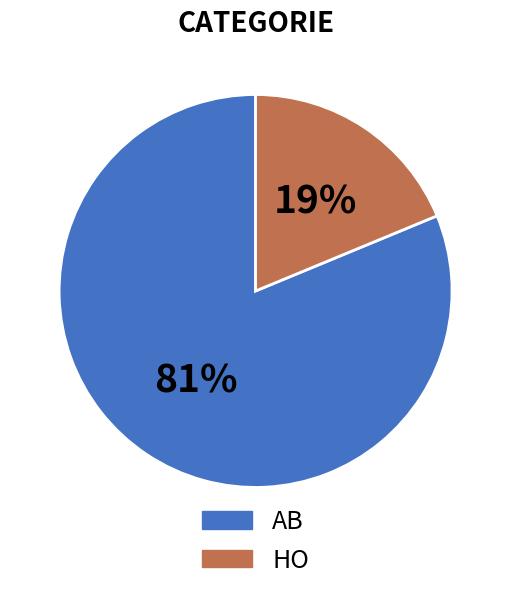

Approximately how many times larger is the value at AB compared to HO?

4.3